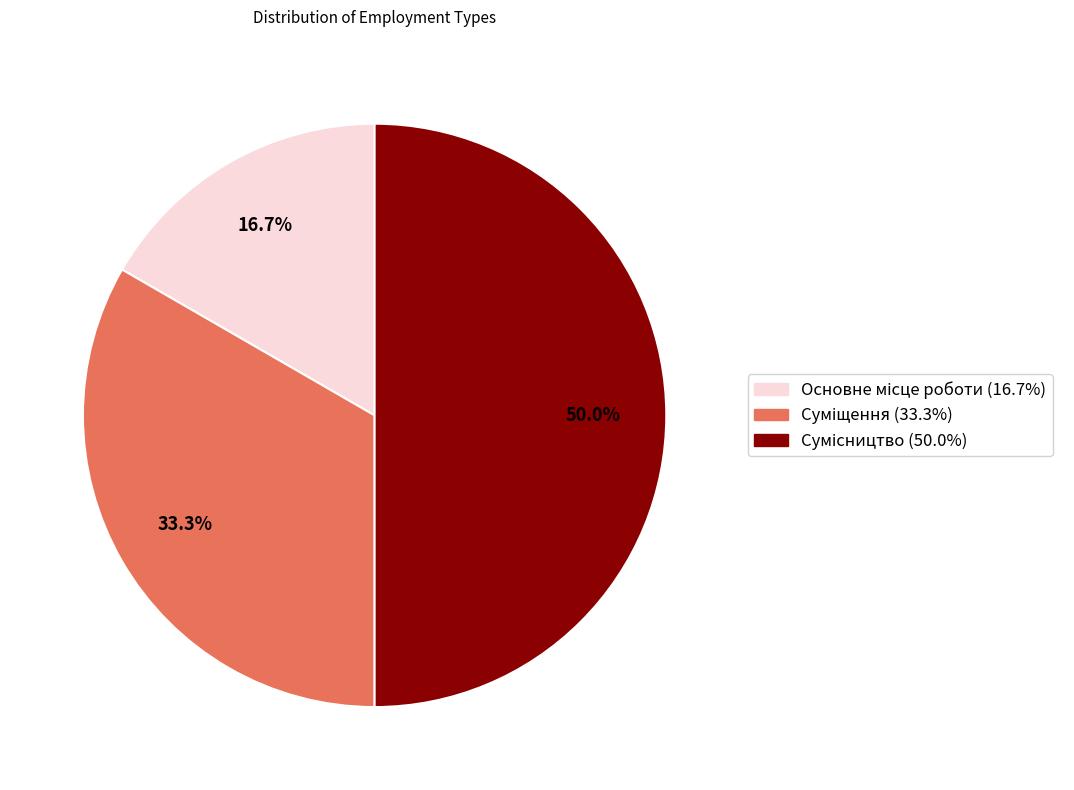

How many segments does this pie chart have?

3